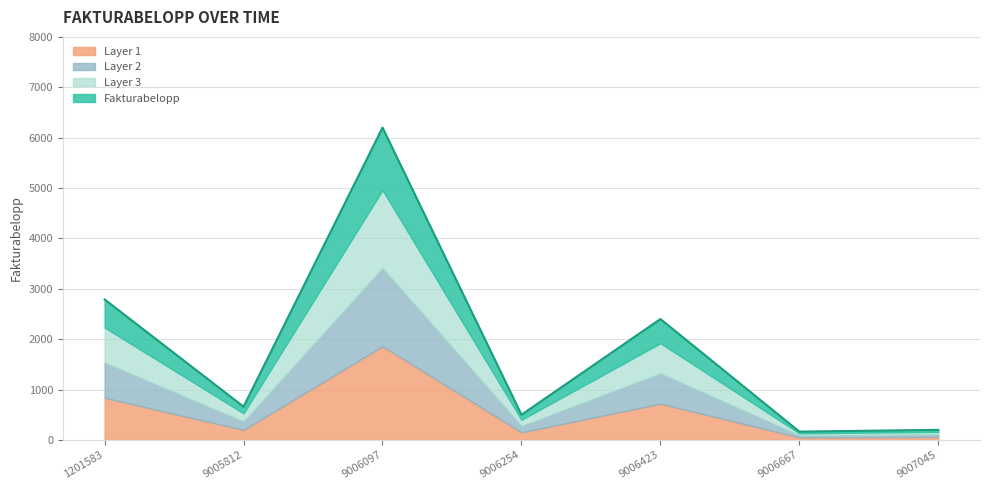

What is the value of the 6th point from the left?

165